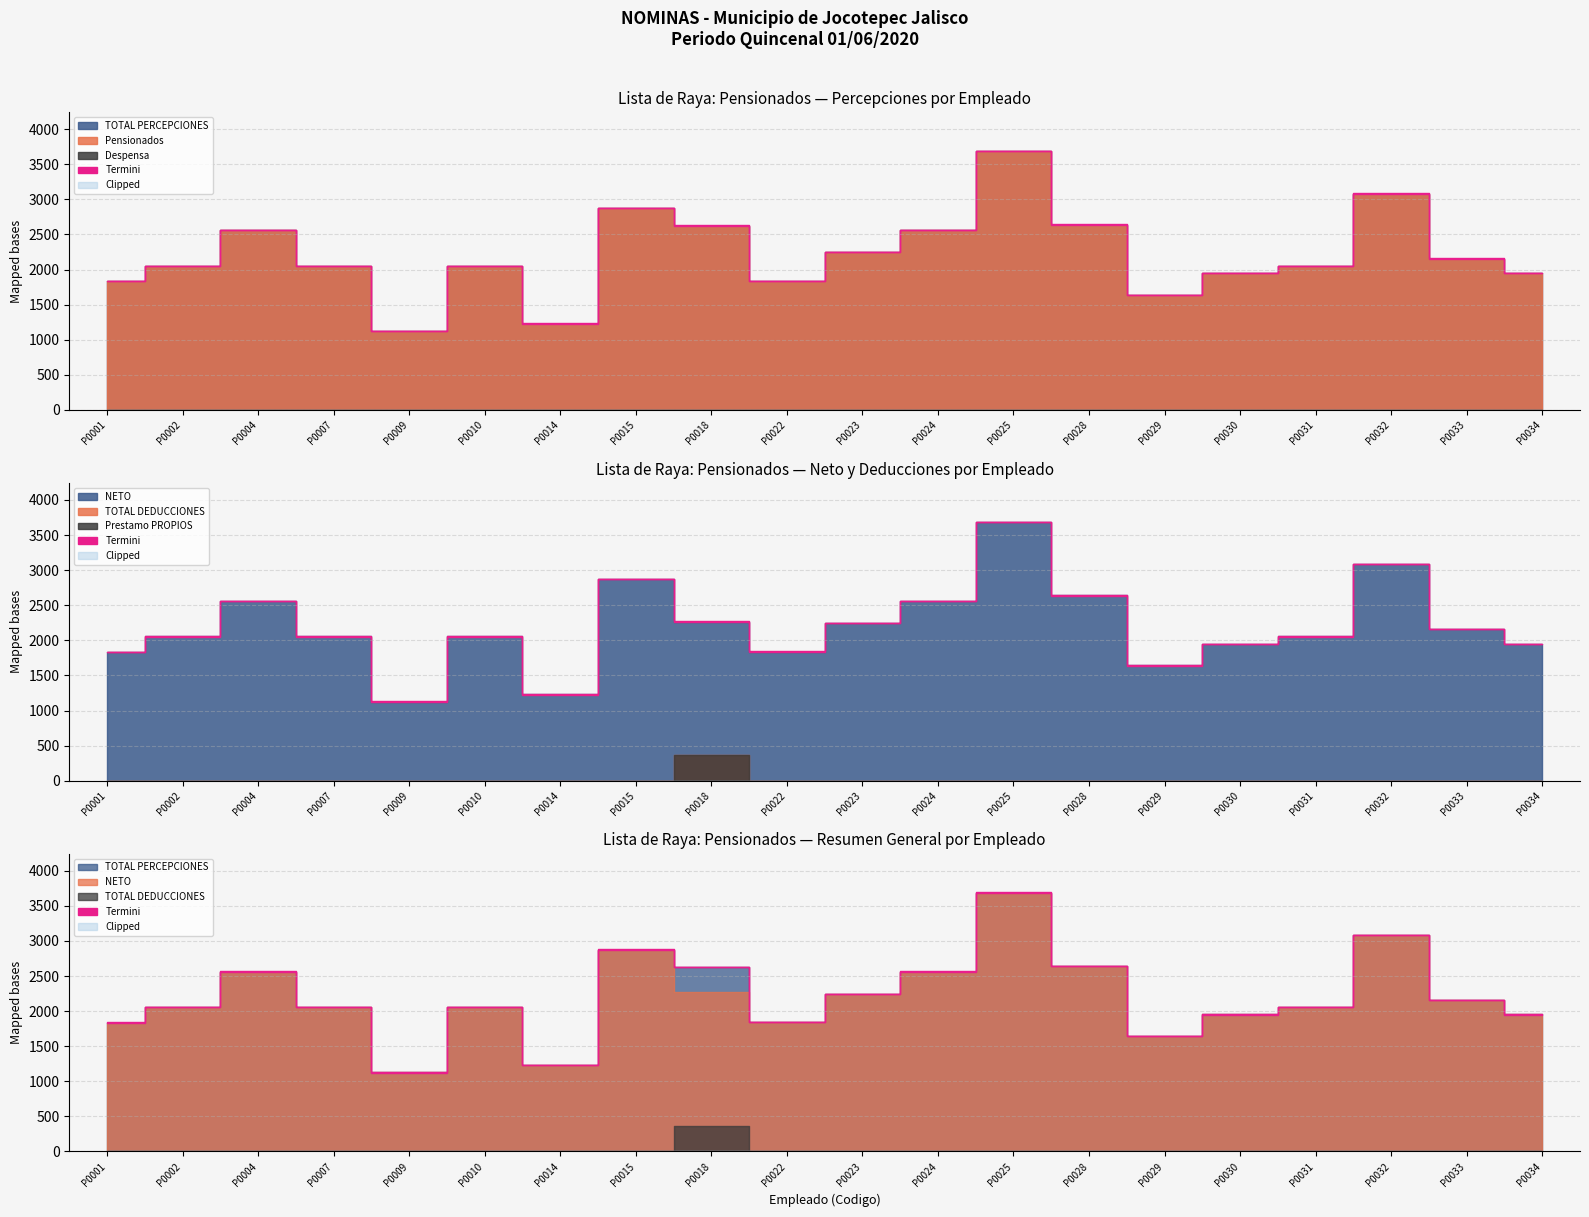

What is the difference between the maximum and minimum values in the NETO series?

2562